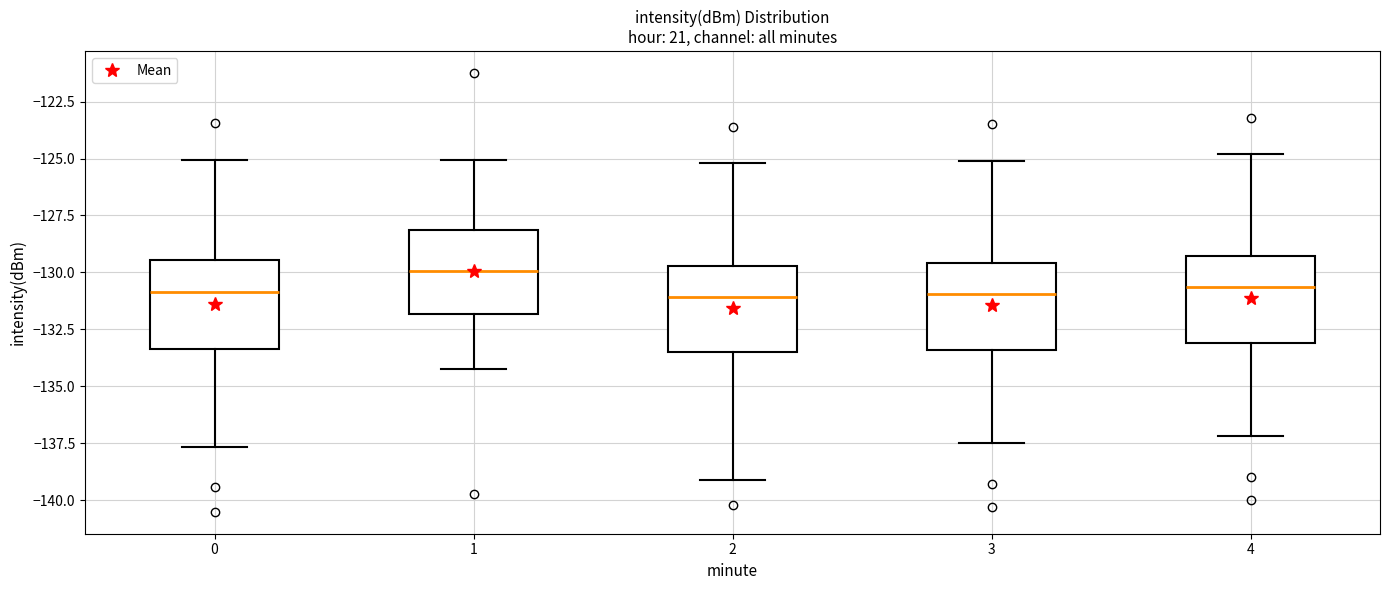

Where does the median line of the box at x = 1 sit on the y-axis? The values are not printed on the chart, so give them approximately, as read against the axis.

-130.0